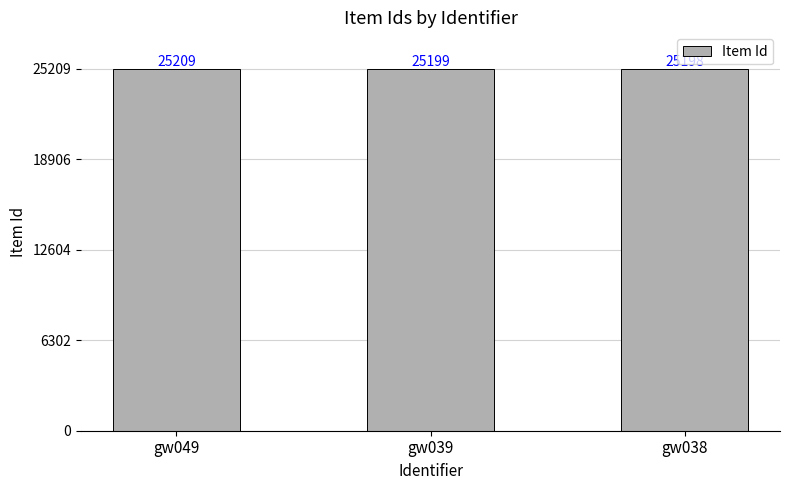

The value at gw038 is 25198. True or false?

True